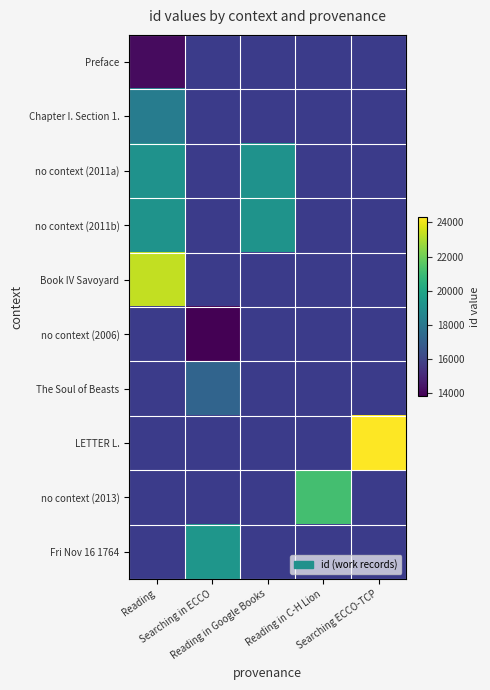

At which label does no context (2011b) reach its peak?

Reading